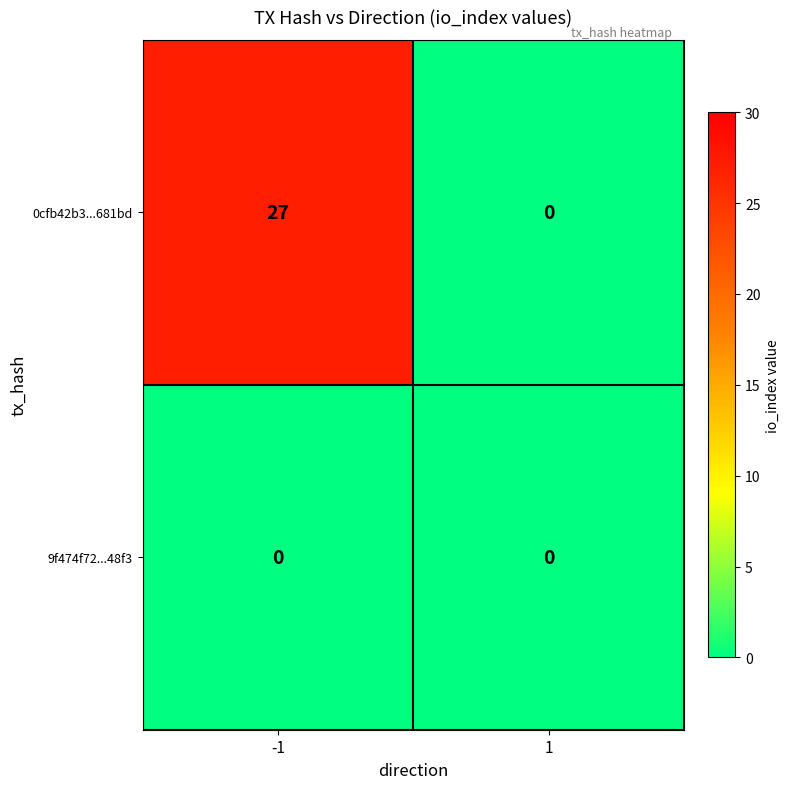

Rank the series by their maximum value, from highest to lowest.

0cfb42b3...681bd, 9f474f72...48f3